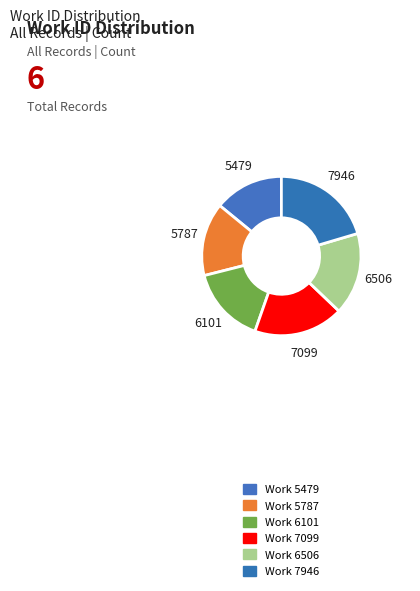

How many slices are in this pie chart?

6